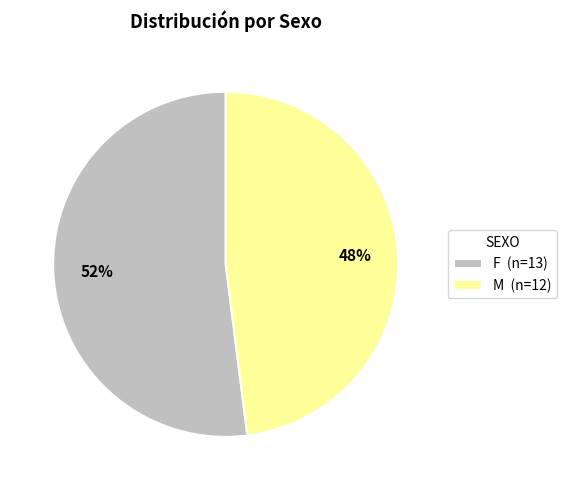

Combined, do F (n=13) and M (n=12) account for over 50%?

Yes